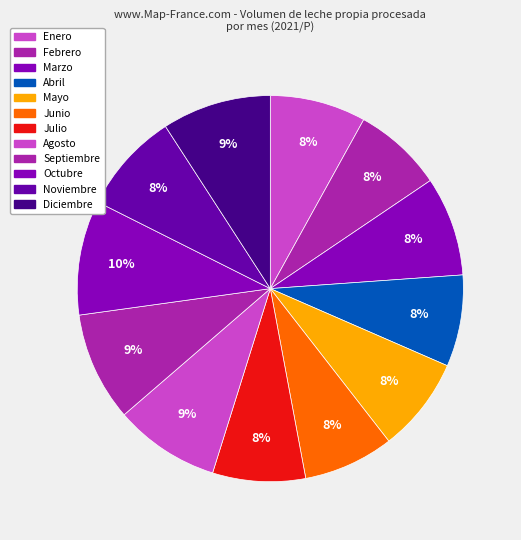

Between Octubre and Junio, which is larger?

Octubre